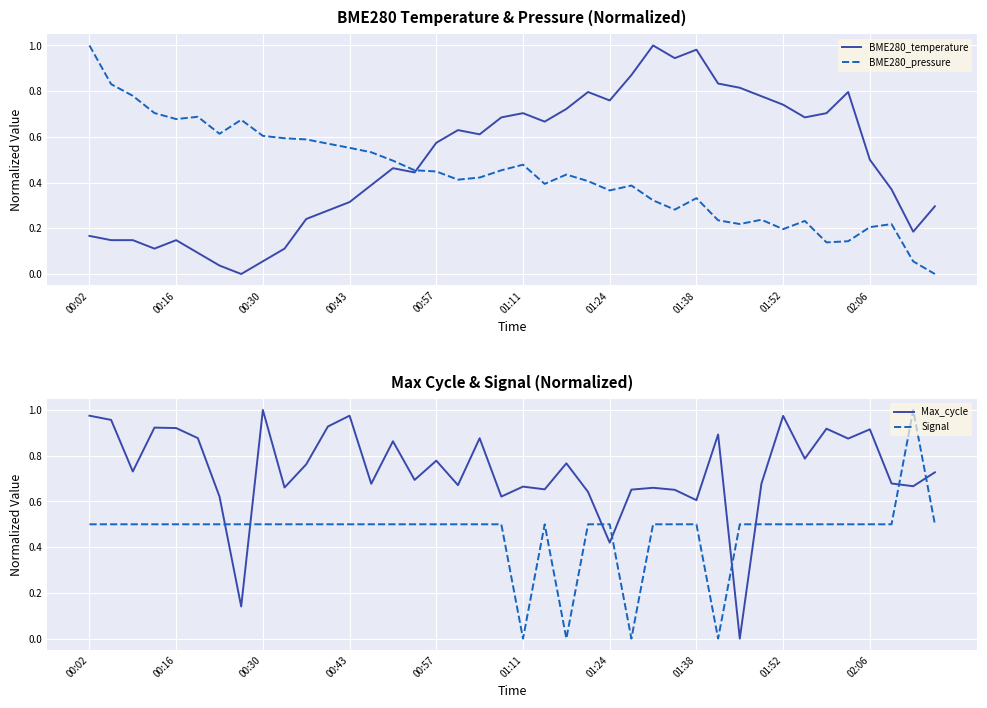

What is the maximum value for Signal?

1.0